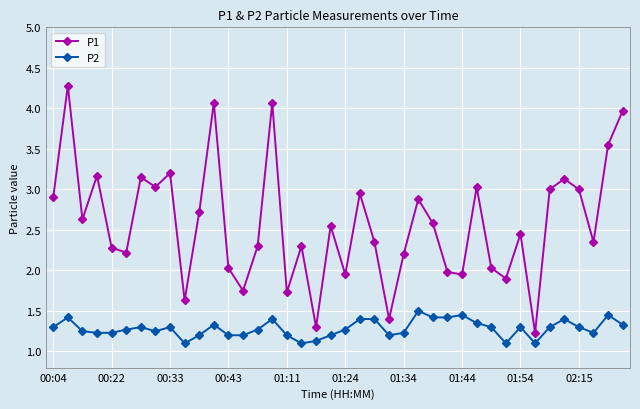

Which series has the largest total across all categories?

P1